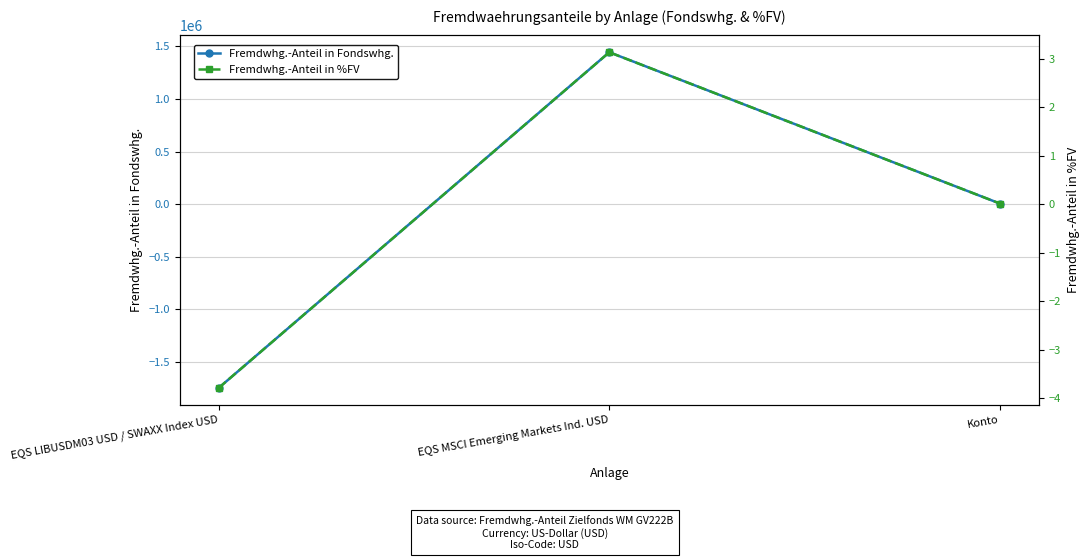

How many lines are shown in the chart?

2